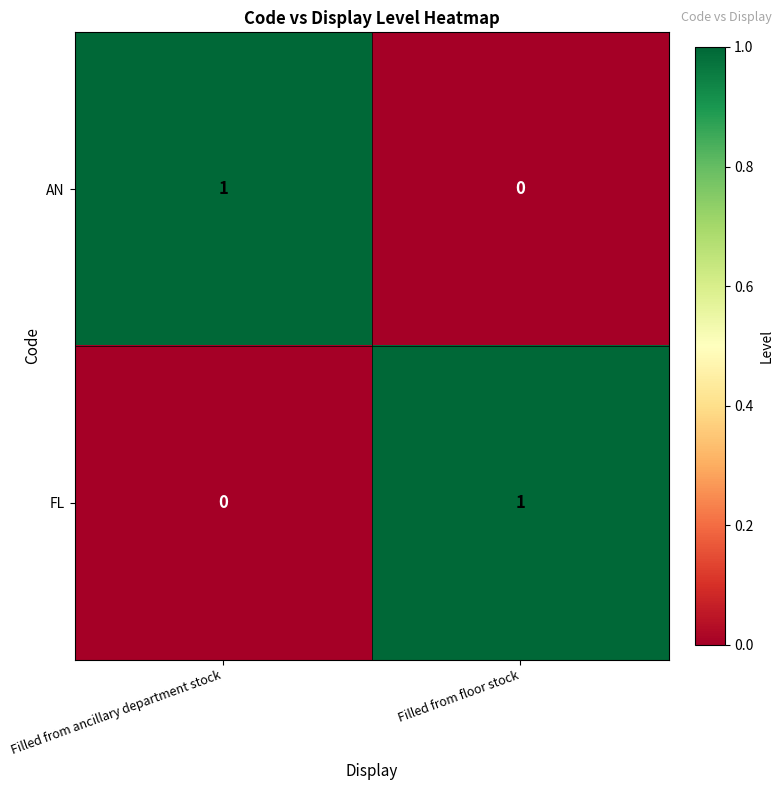

Where is FL nearest to the value 0?

Filled from ancillary department stock